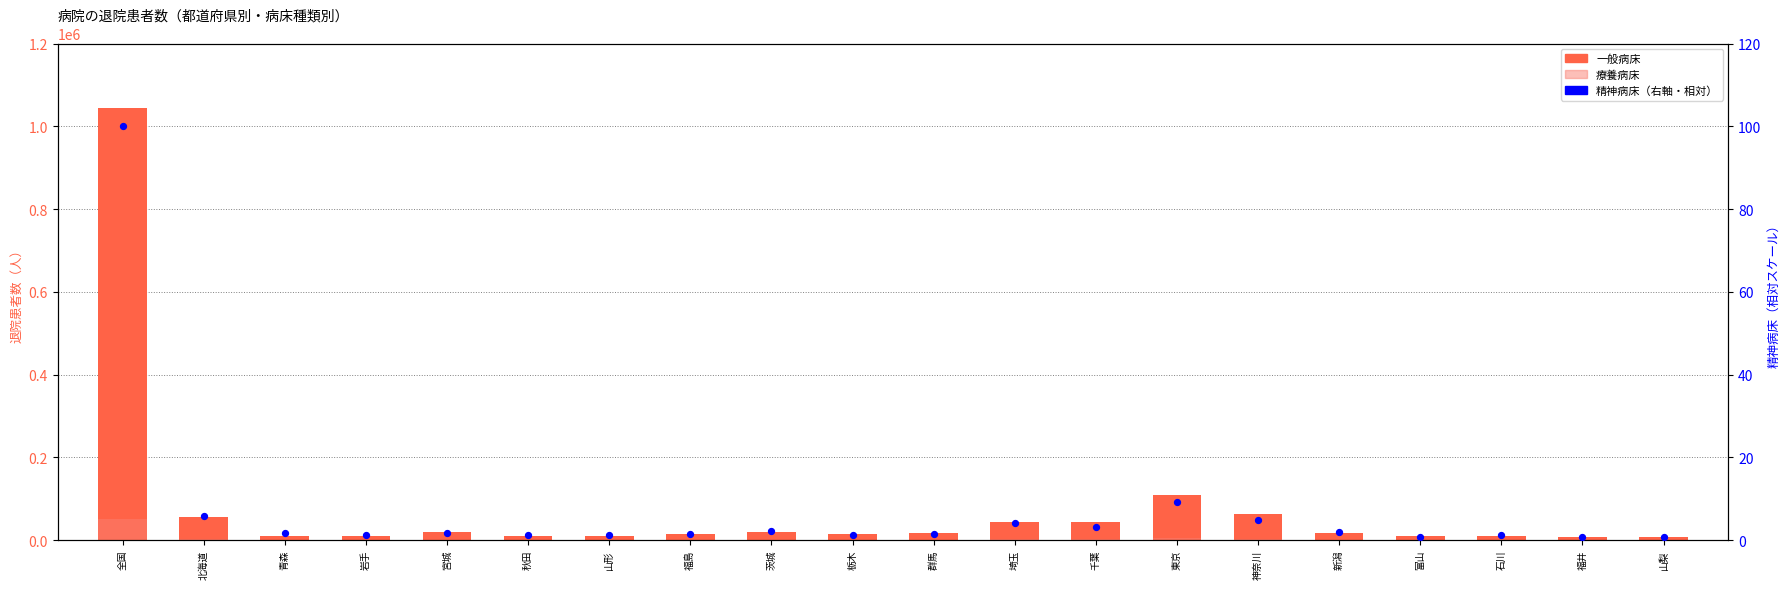

Is the value of 精神病床（右軸） at 山形 greater than the value of 一般病床 at 石川?

No